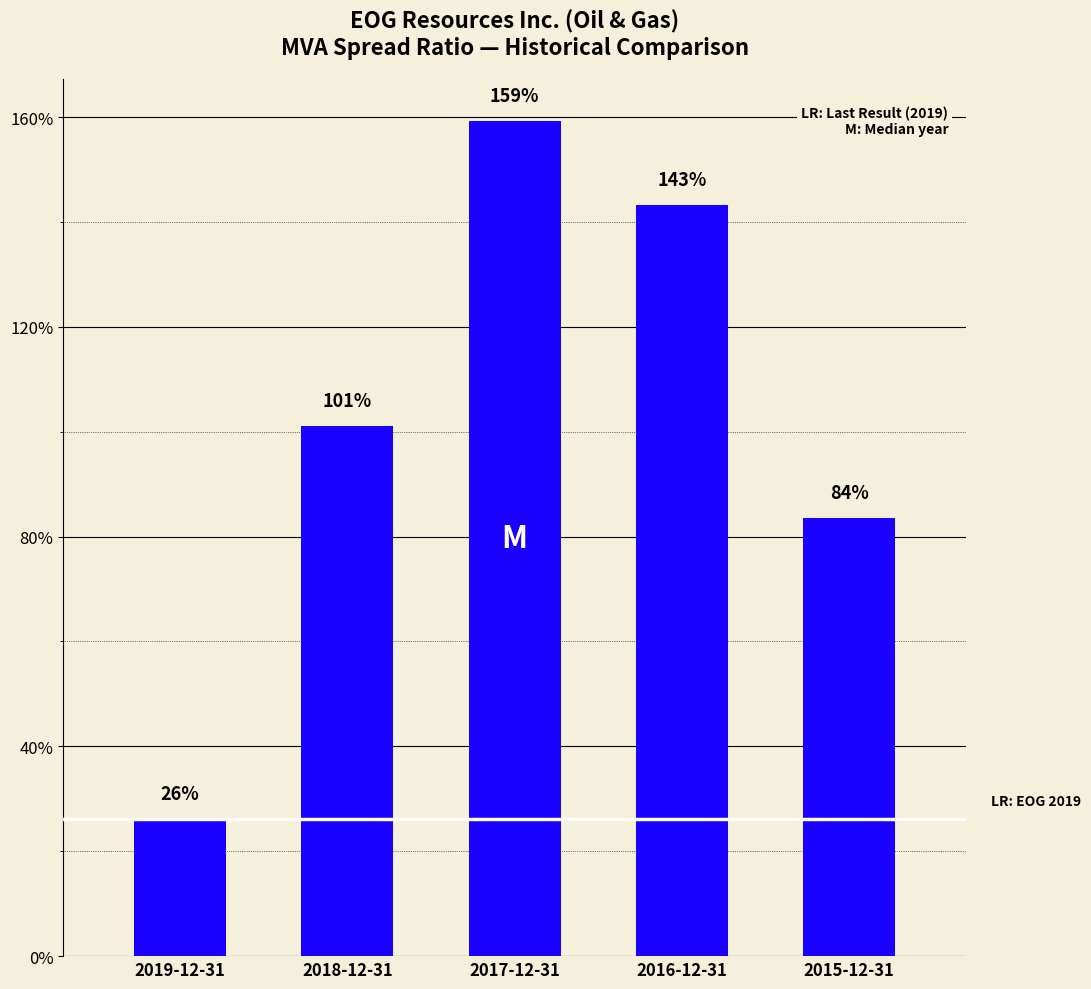

List the labels in order of value, largest first.

2017-12-31, 2016-12-31, 2018-12-31, 2015-12-31, 2019-12-31